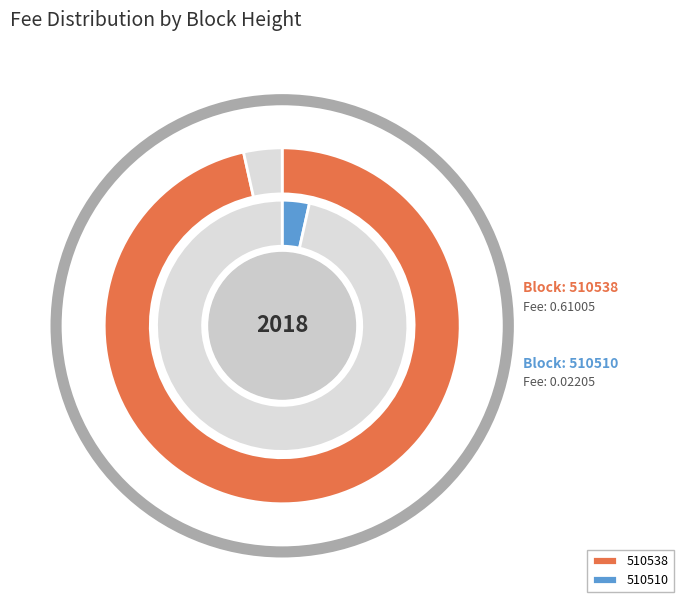

Which slice is the largest?

510538